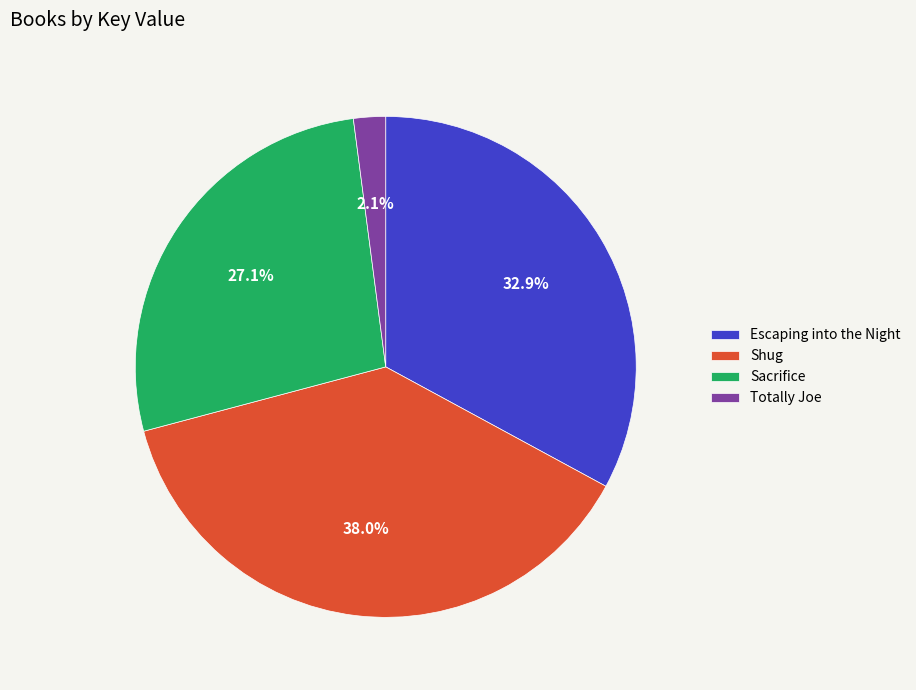

Combined, do Shug and Totally Joe account for over 50%?

No